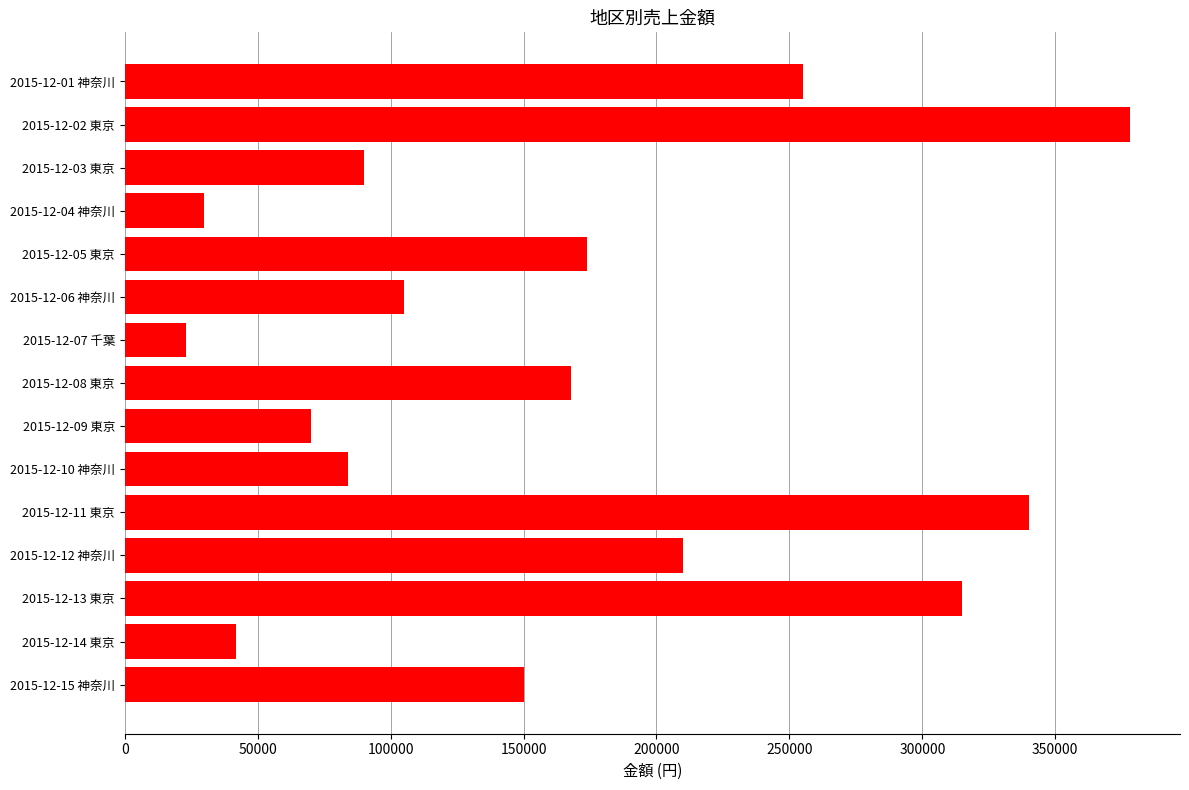

Which has a higher value, 2015-12-09 東京 or 2015-12-01 神奈川?

2015-12-01 神奈川